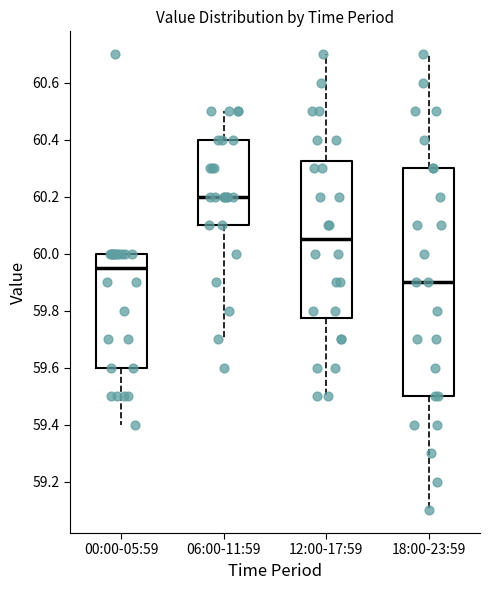

Which box has the lowest median line?

18:00-23:59